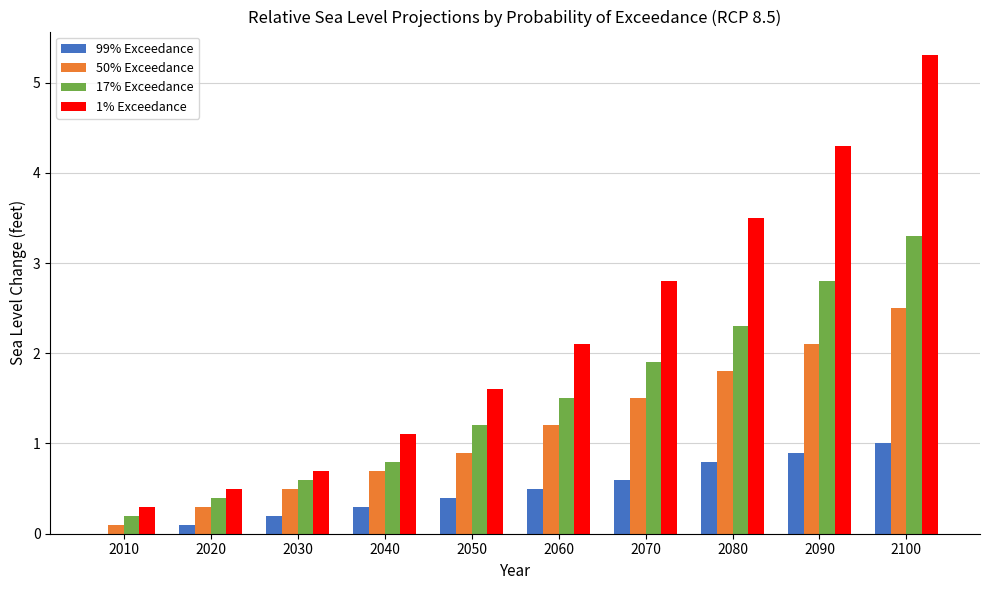

Is it true that 1% Exceedance equals 0.7 at 2030?

True